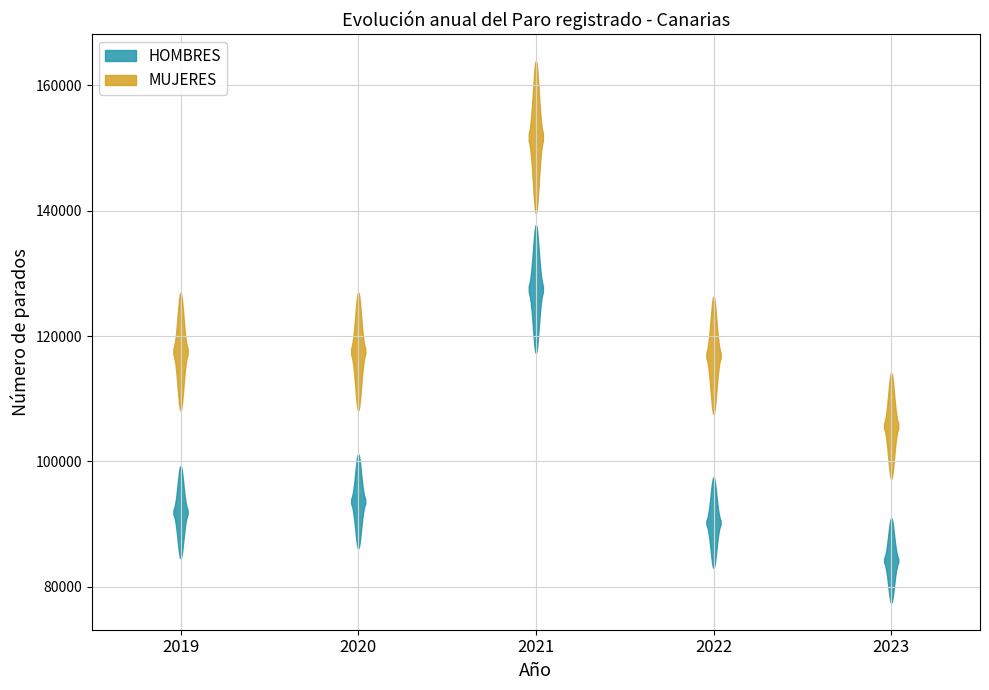

What is the value of the MUJERES point at the 5th from the left?

105656